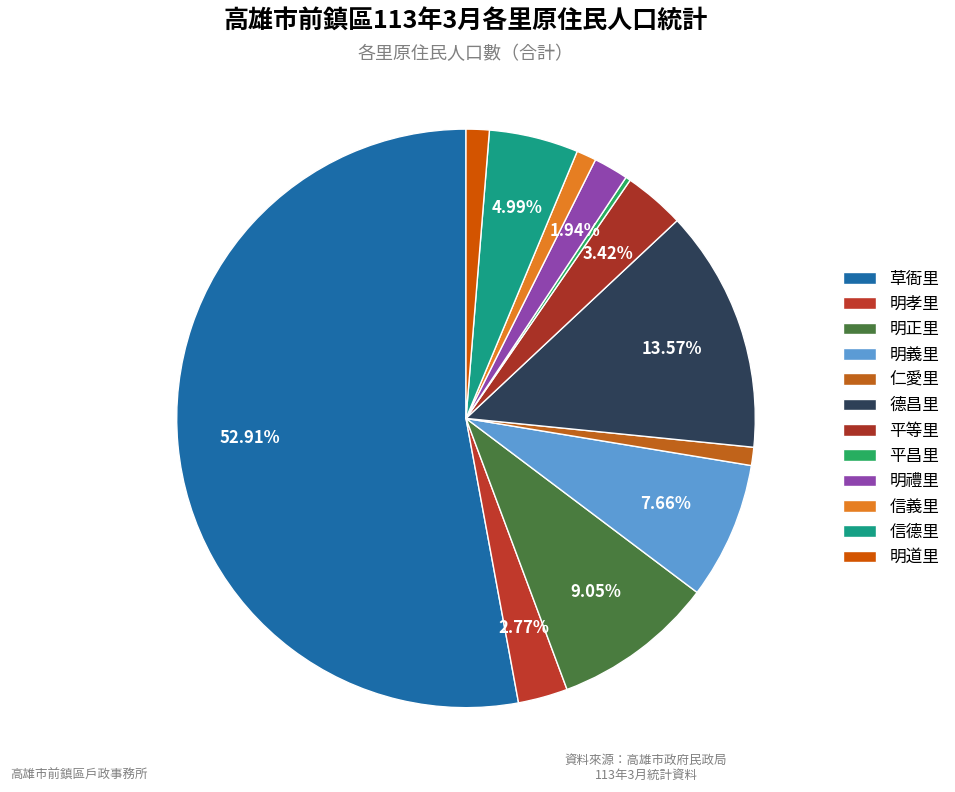

To the nearest percent, what portion does 明道里 represent?

1%